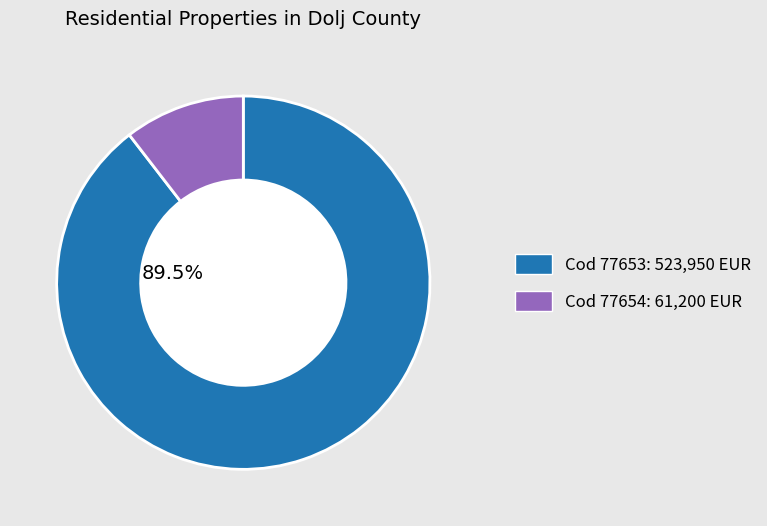

Is there any slice that represents more than half of the pie?

Yes